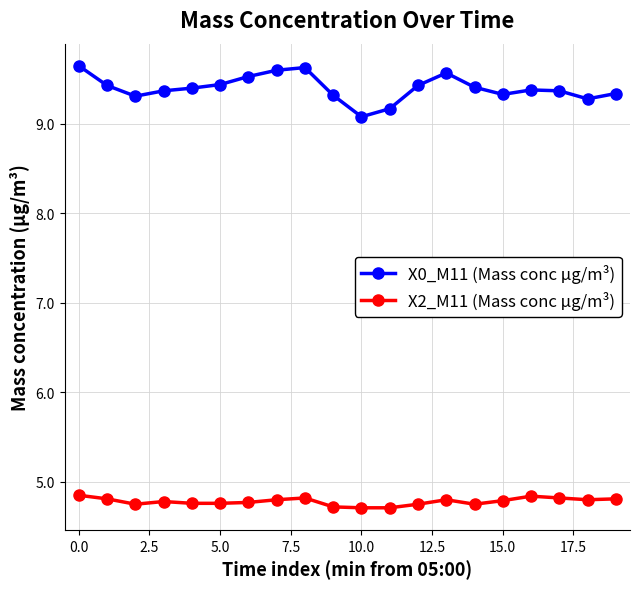

How many lines are shown in the chart?

2